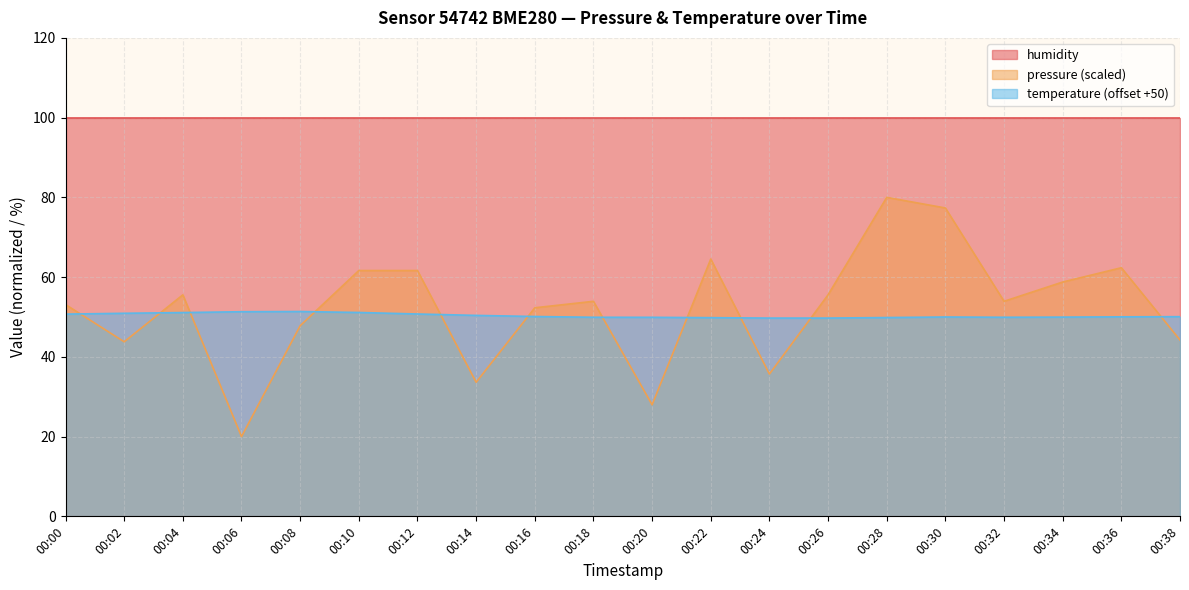

Is it true that temperature equals 49.9 at 00:28?

True